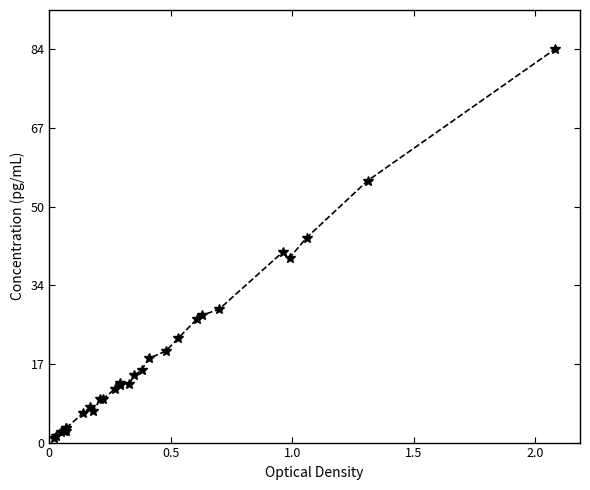

How many series are shown in this chart?

1